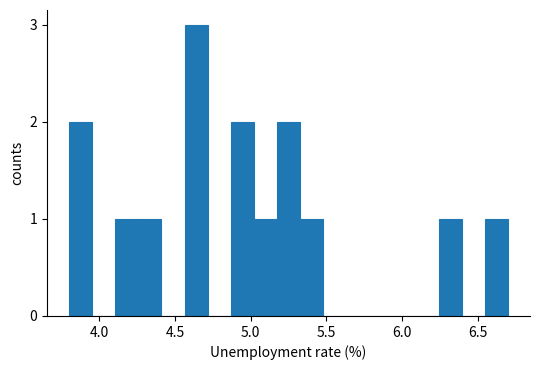

Read against the x-axis, roughly where is the centre of the tallest bar?

4.65